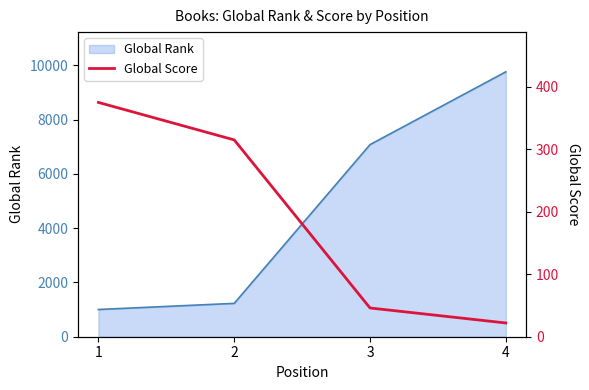

Reading right to left, what are all the values shown in this chart?

4=22	3=46	2=315	1=375